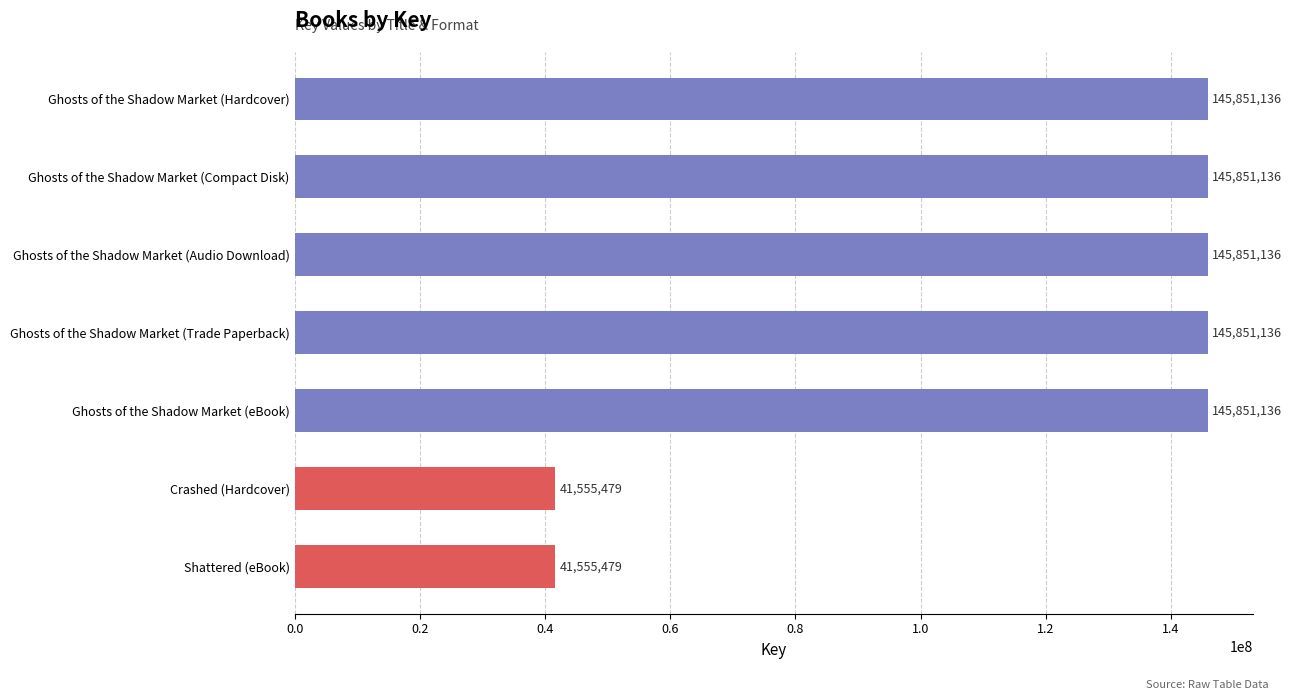

Reading top to bottom, transcribe all the data shown in this chart.

145851136	145851136	145851136	145851136	145851136	41555479	41555479